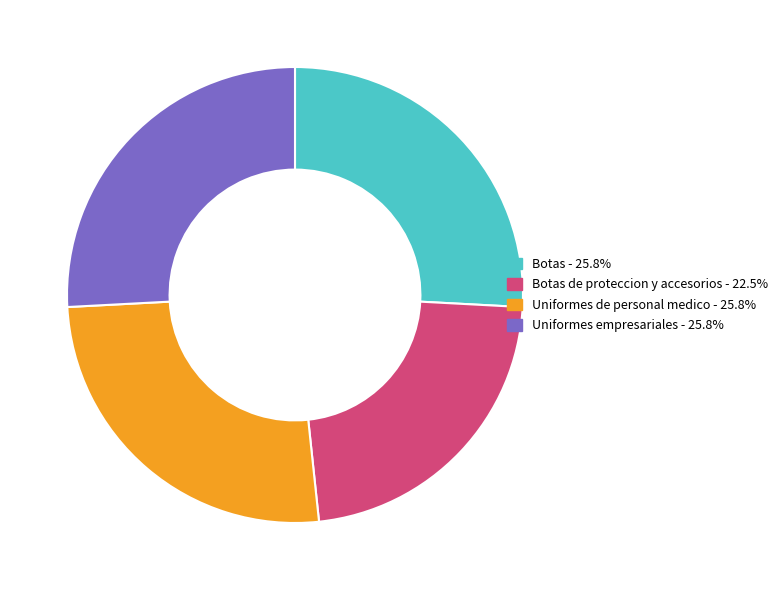

Does any single category account for the majority?

No